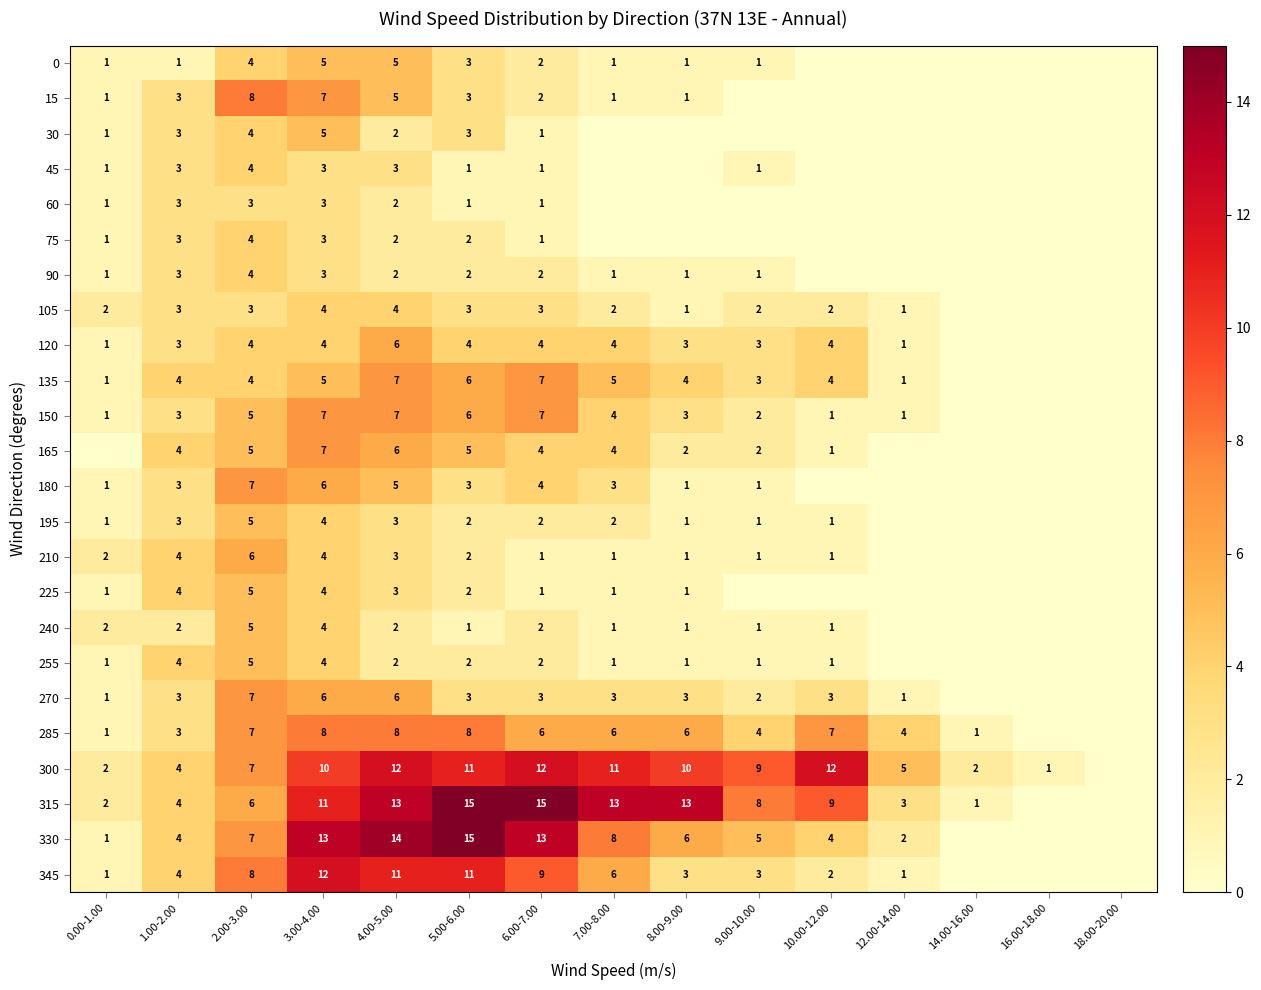

The 300 series shows 6 at 1.00-2.00. True or false?

False